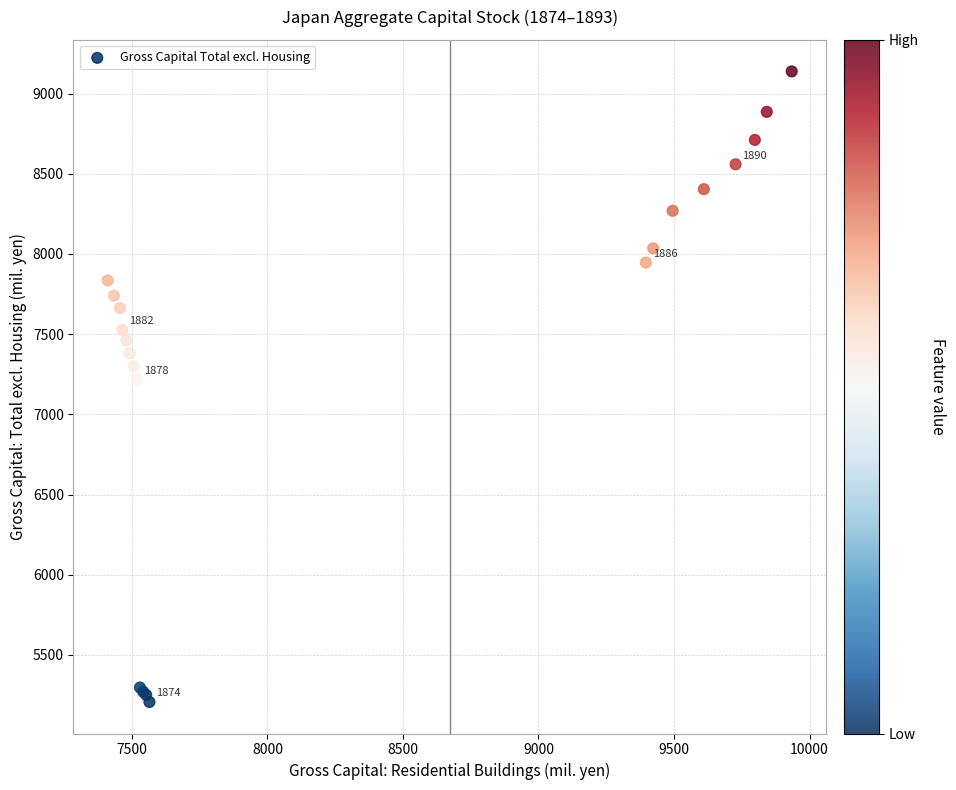

What Y value in the scatter plot is closest to 7172?

7219